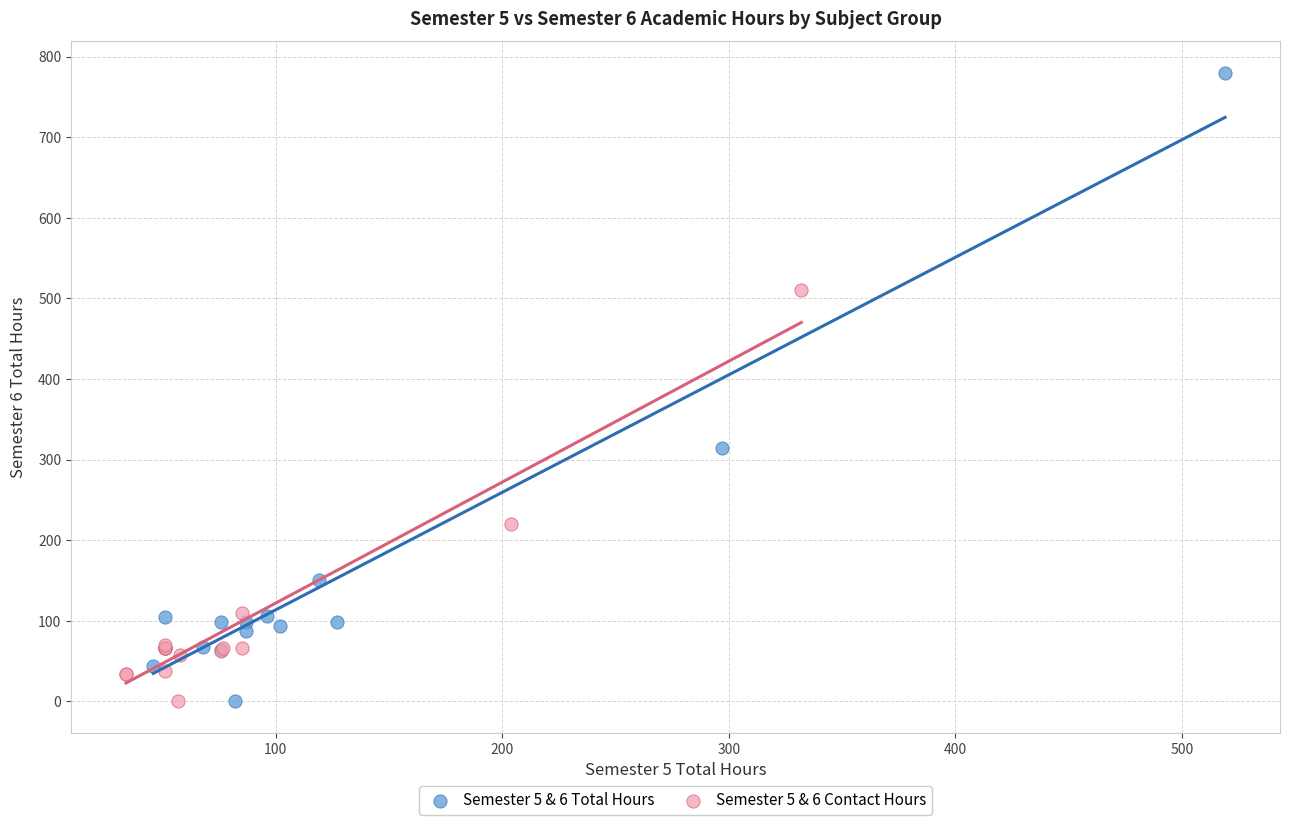

Which series contains the highest Y value?

Semester 5 & 6 Total Hours